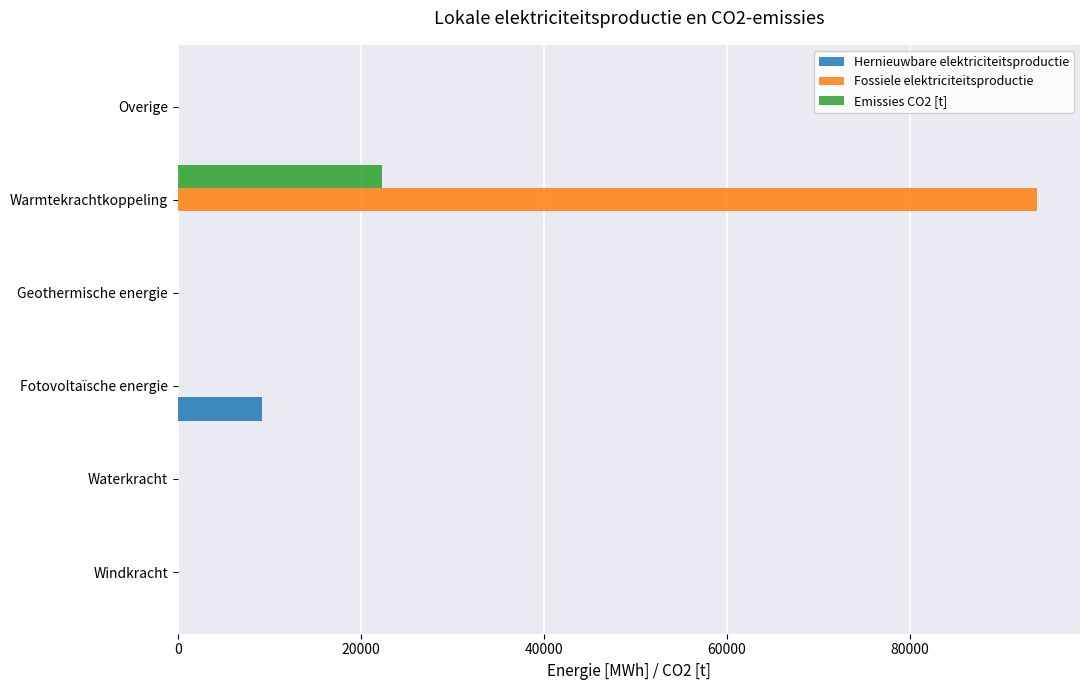

True or false: Hernieuwbare elektriciteitsproductie has a value of 0.0 at Geothermische energie.

True